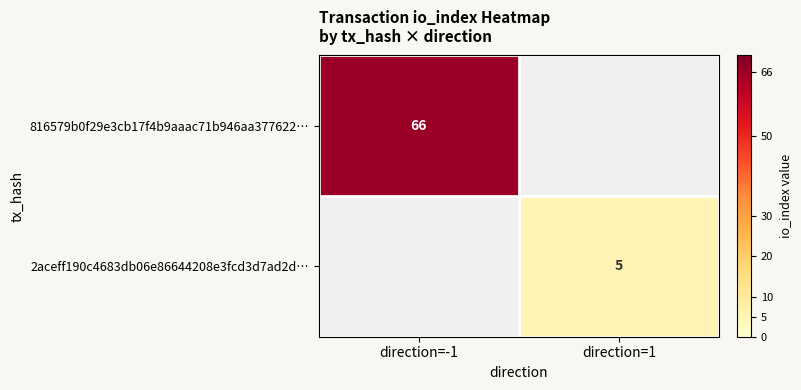

The 2aceff190c4683db06e86644208e3fcd3d7ad2d… series shows 3 at direction=1. True or false?

False